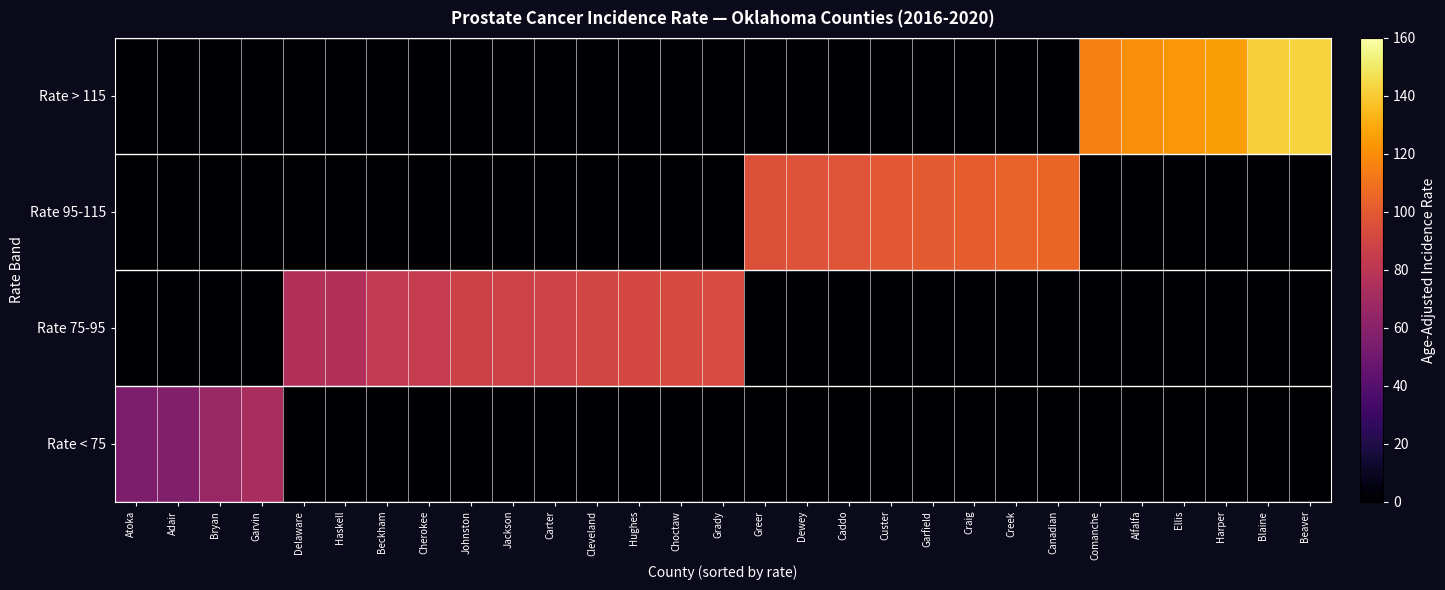

Which category has the lowest value across all series?

Atoka